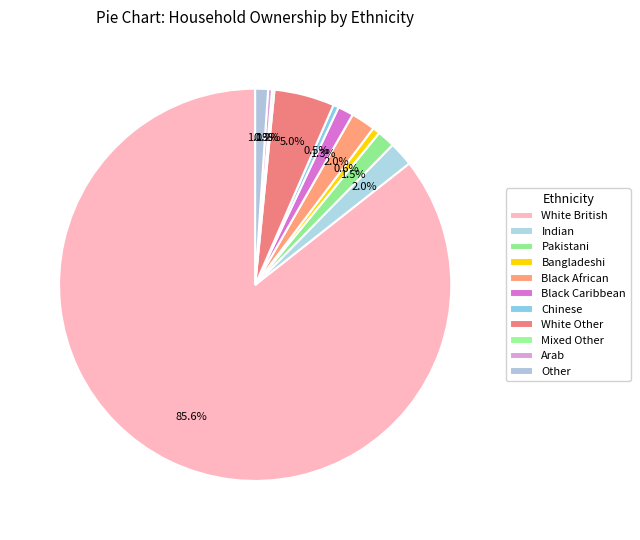

To the nearest percent, what is the difference between the largest and smallest slice percentages?

85%